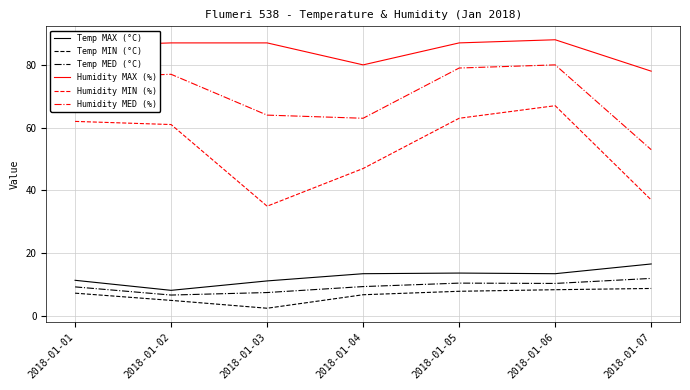

How many values in the Humidity MED (%) series are below 76?

3